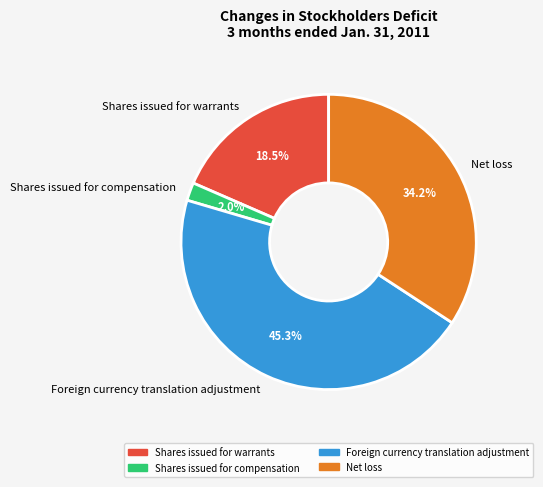

The Foreign currency translation adjustment slice represents 45% of the pie. True or false?

True